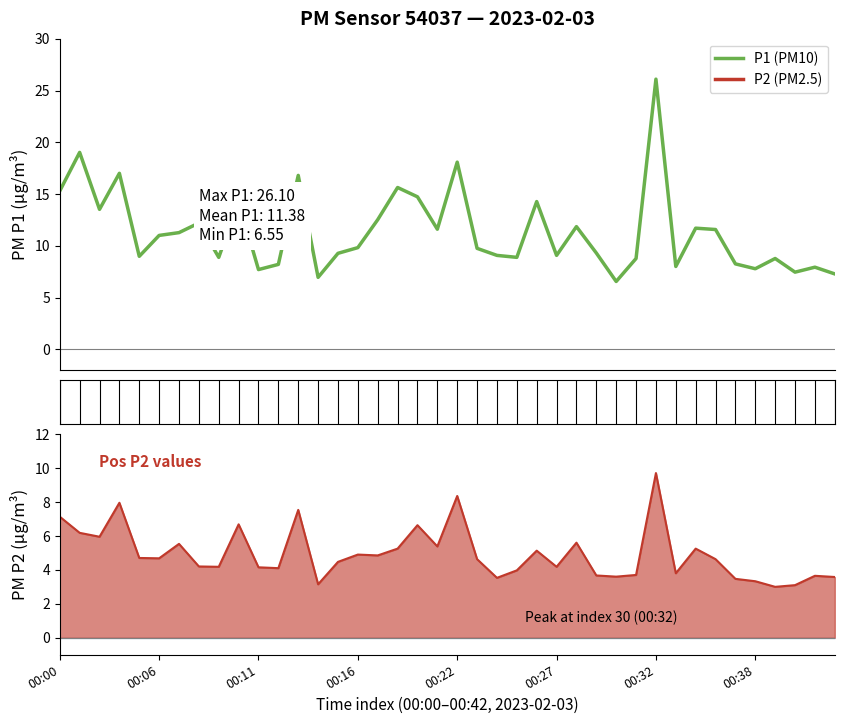

True or false: P2 line and P1 intersect in this chart.

False